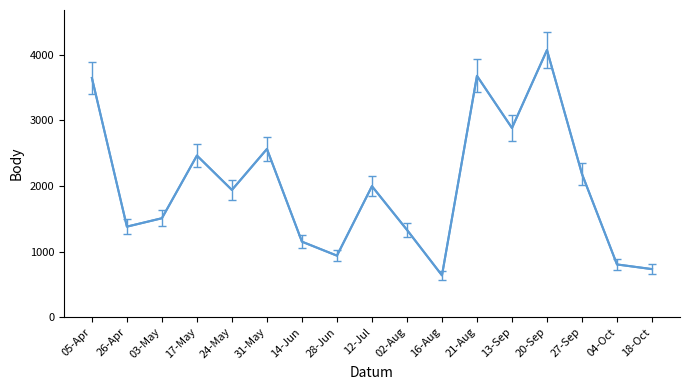

How many interior local peaks (higher than both neighbors) does the data have?

5